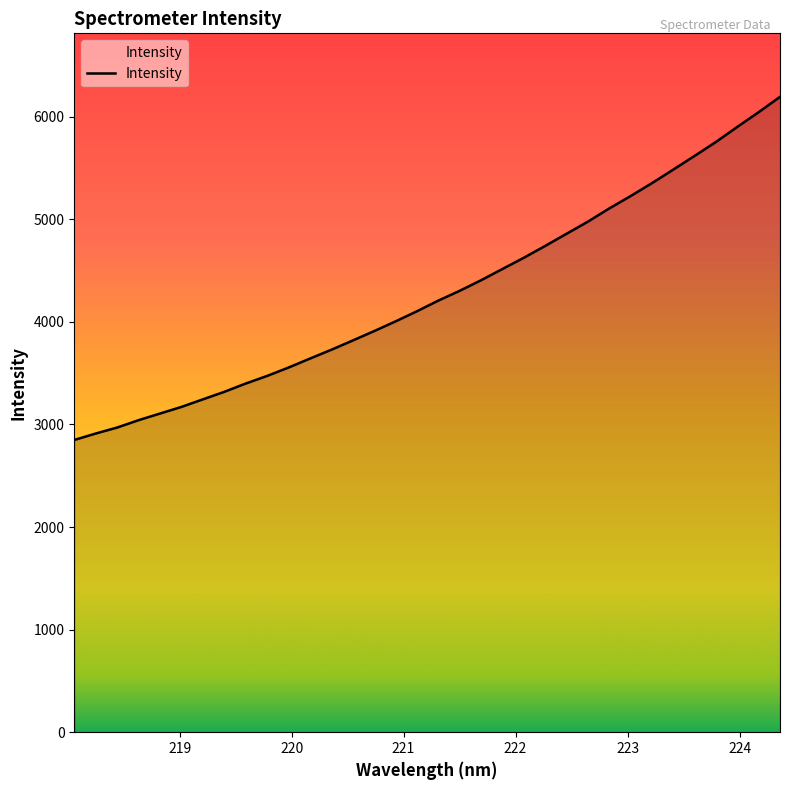

What is the smallest value displayed?

2849.3